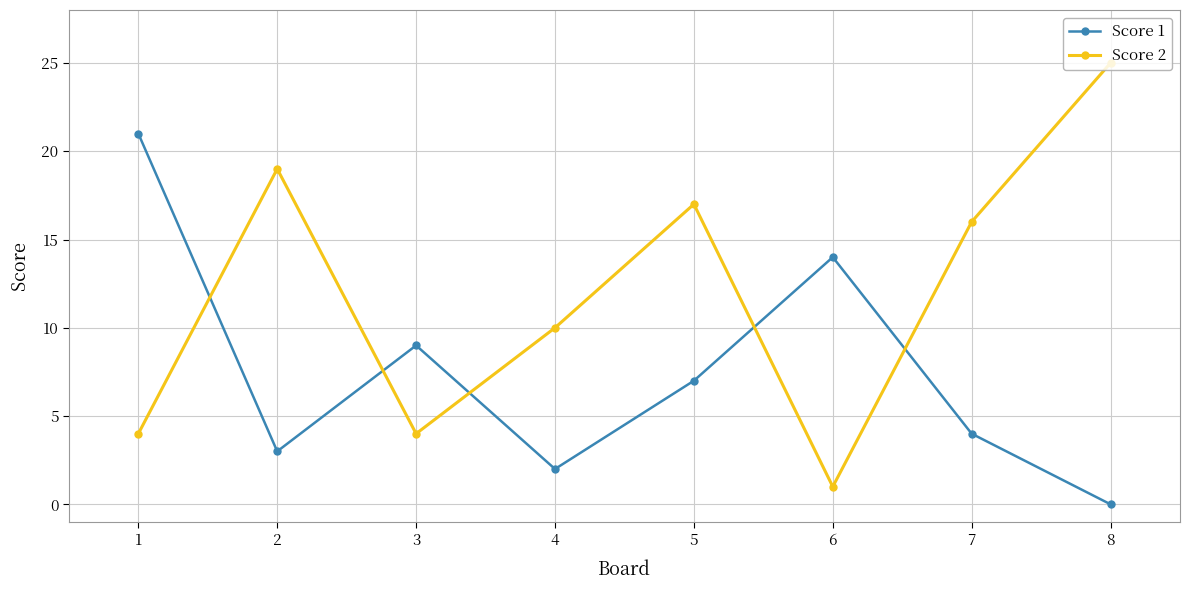

At which category does the chart reach its peak across all series?

8